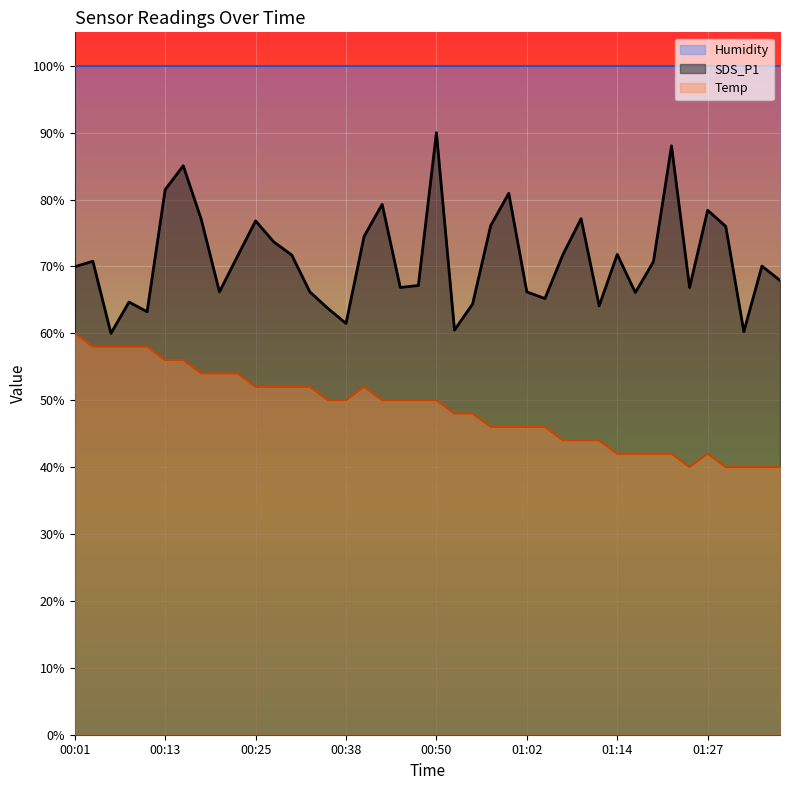

At which label does Temp reach its peak?

00:01